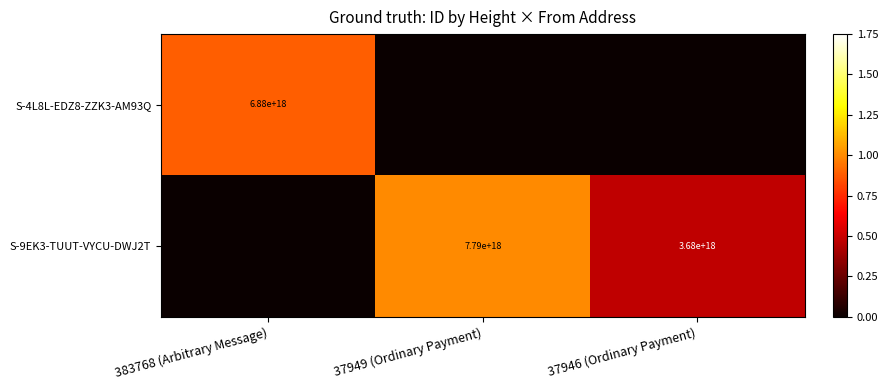

The S-4L8L-EDZ8-ZZK3-AM93Q series shows 0.0 at 37949 (Ordinary Payment). True or false?

True